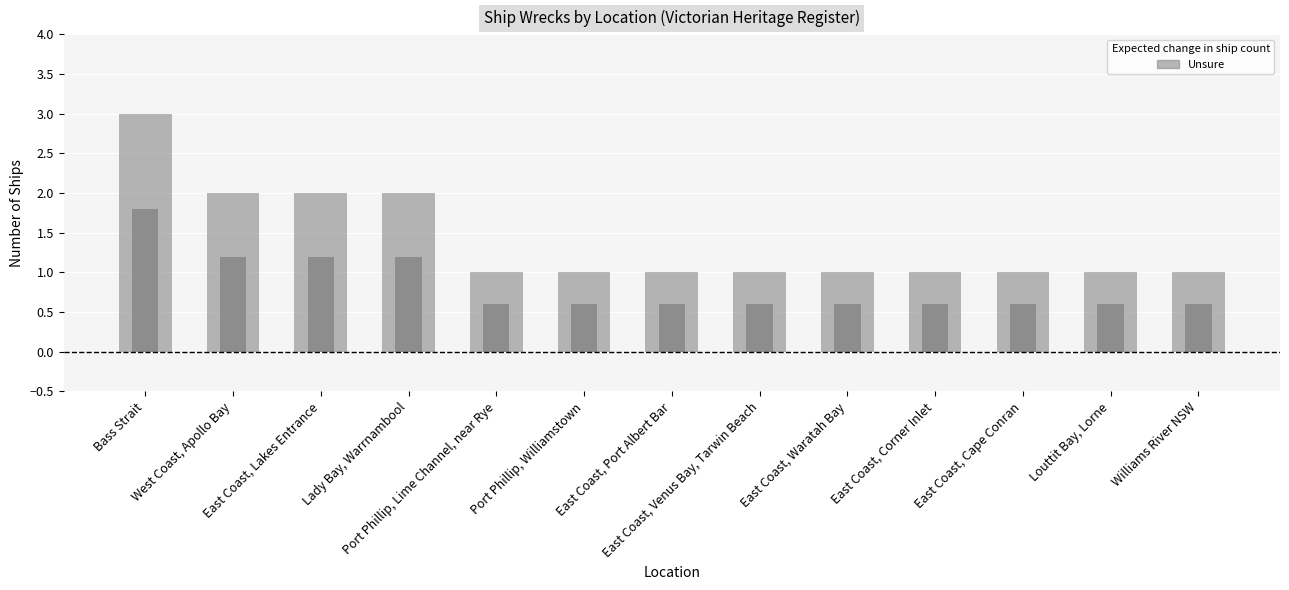

What is the average value?

1